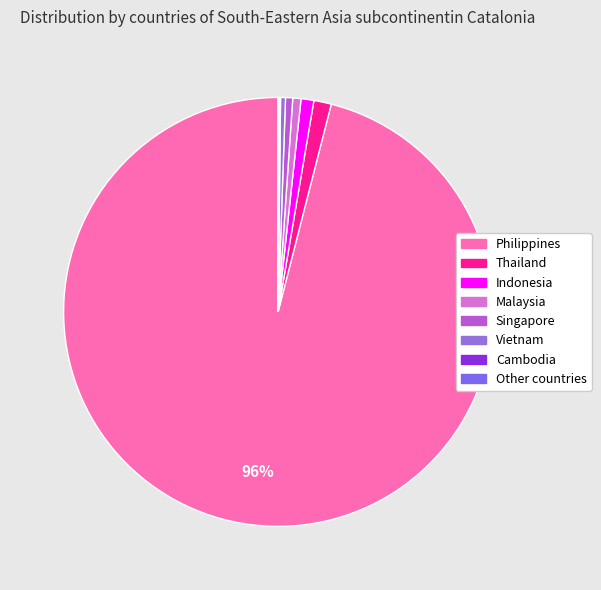

Which category accounts for the majority?

Philippines